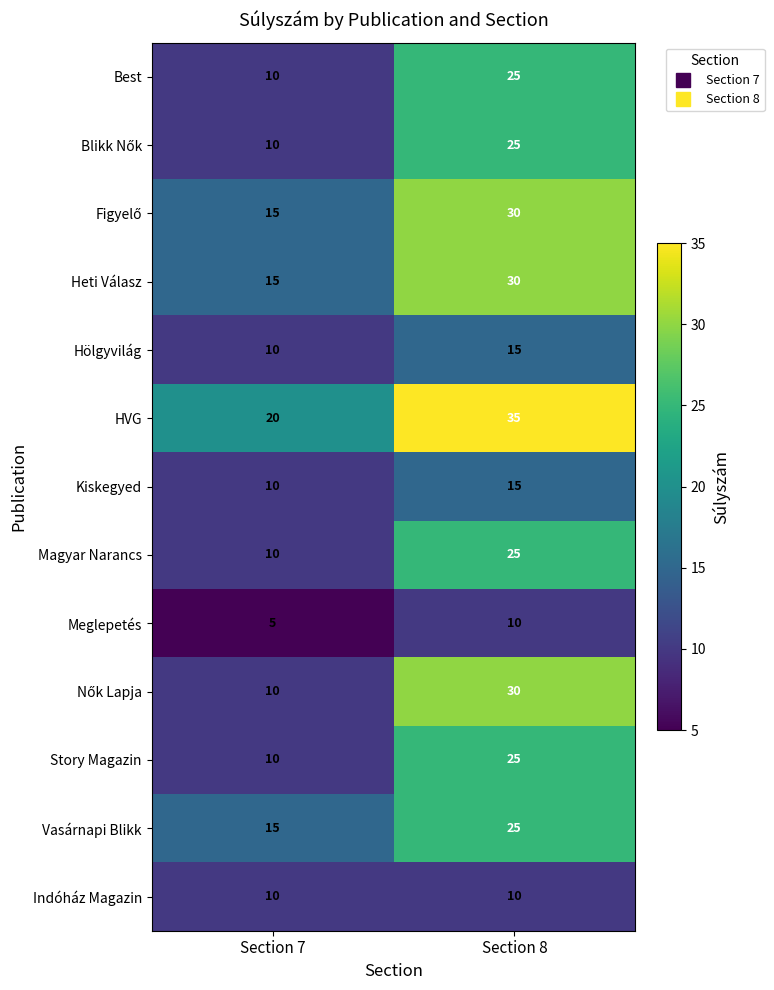

What is the difference between the maximum and minimum values in the Meglepetés series?

5